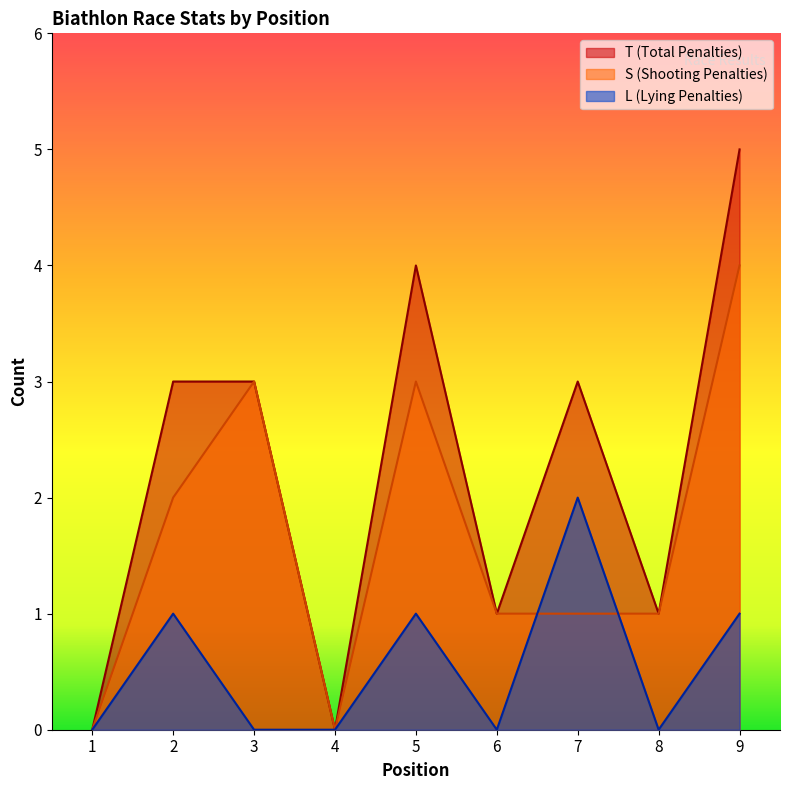

Is the value of L at 5 greater than the value of S at 5?

No